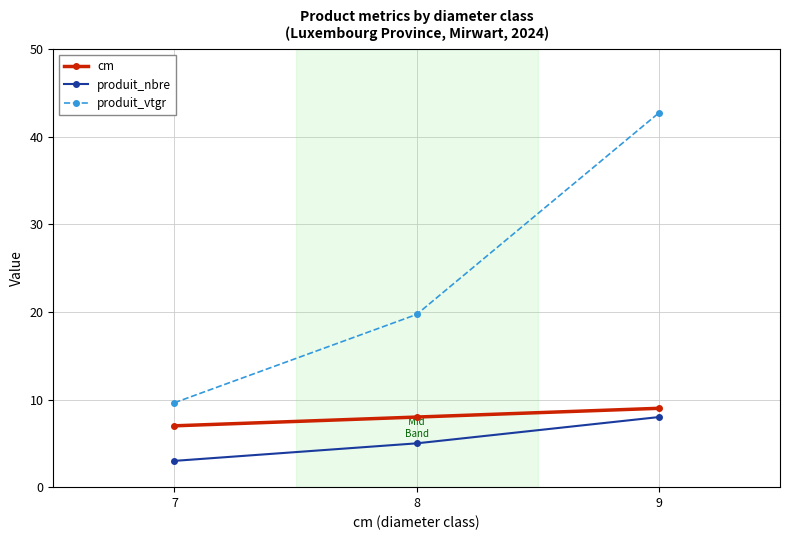

Is the value of produit_nbre at 7 greater than the value of cm at 9?

No